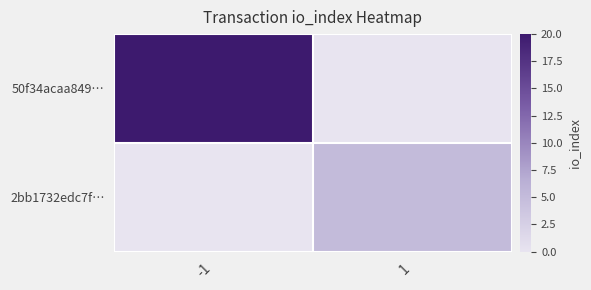

Rank the categories by 50f34acaa849… value from highest to lowest.

-1, 1